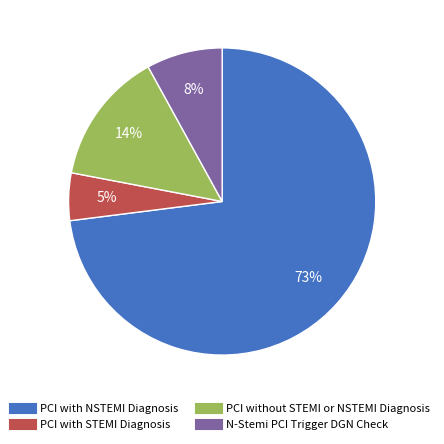

To the nearest percent, what percentage of the pie is PCI with NSTEMI Diagnosis?

73%